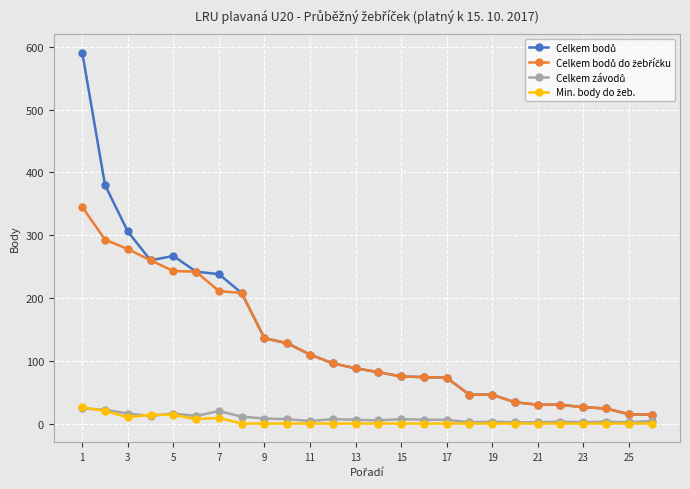

What is the greatest value displayed?

591